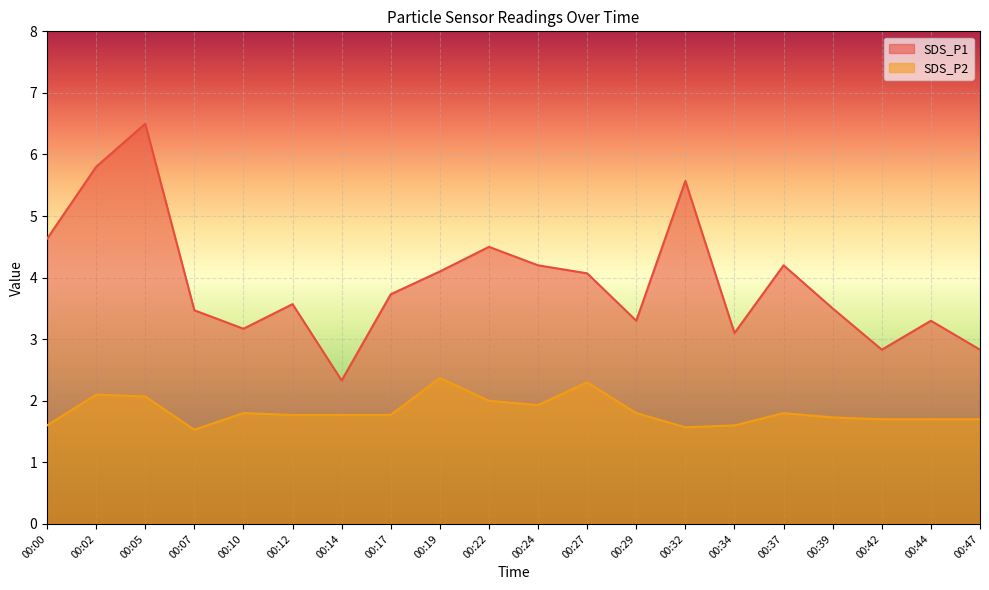

What is the difference between the SDS_P1 values at 00:47 and 00:07?

0.6